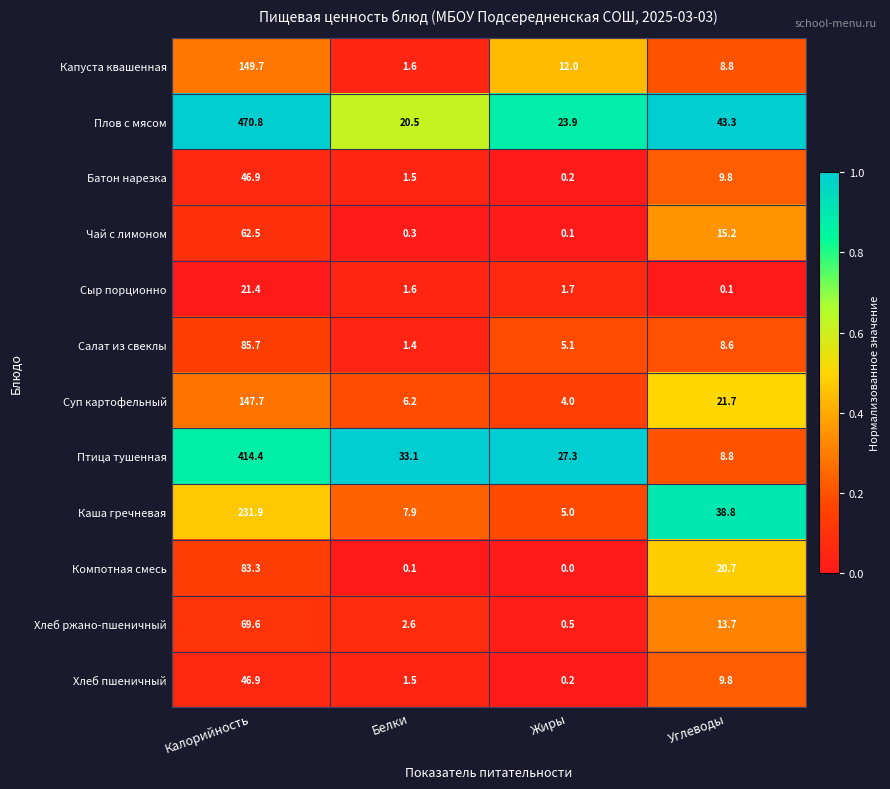

True or false: Сыр порционно has a value of 21.4 at Калорийность.

True